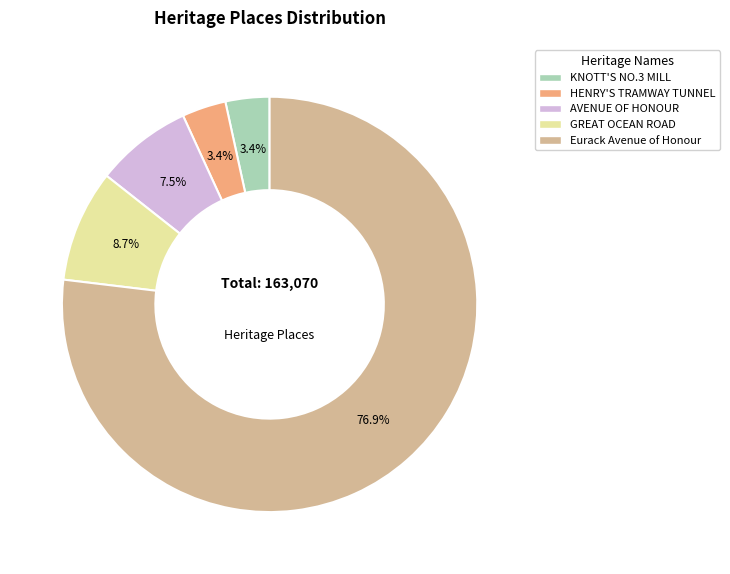

Which slice is the largest?

Eurack Avenue of Honour